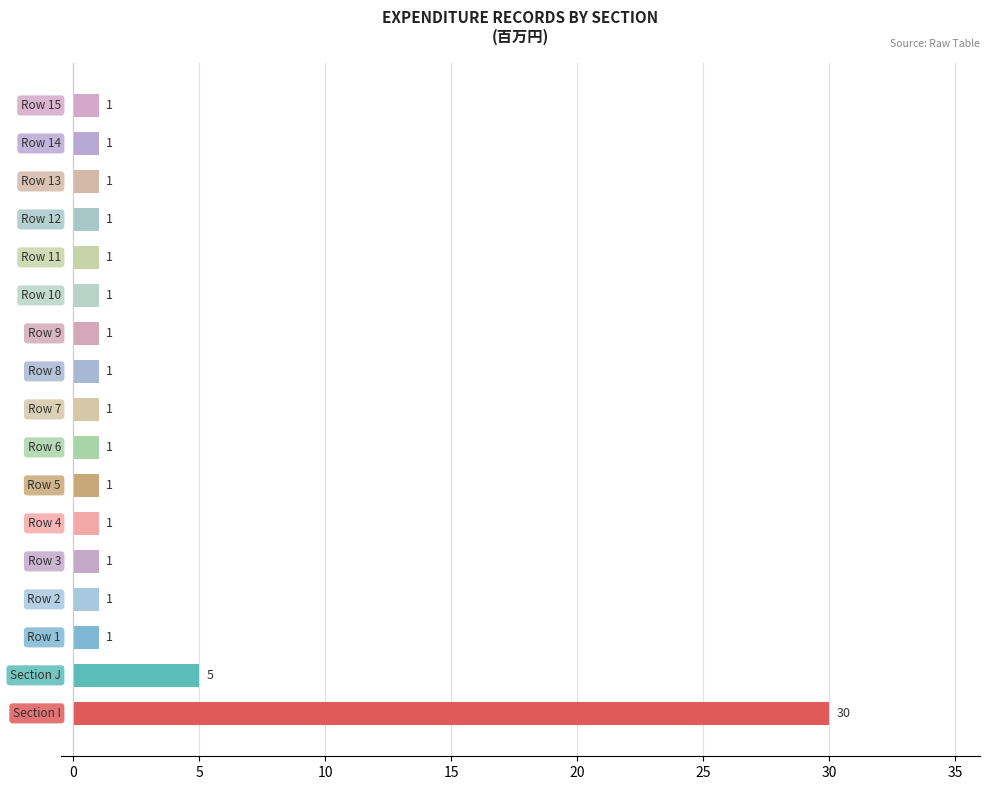

Reading bottom to top, transcribe all the data shown in this chart.

30	5	1	1	1	1	1	1	1	1	1	1	1	1	1	1	1